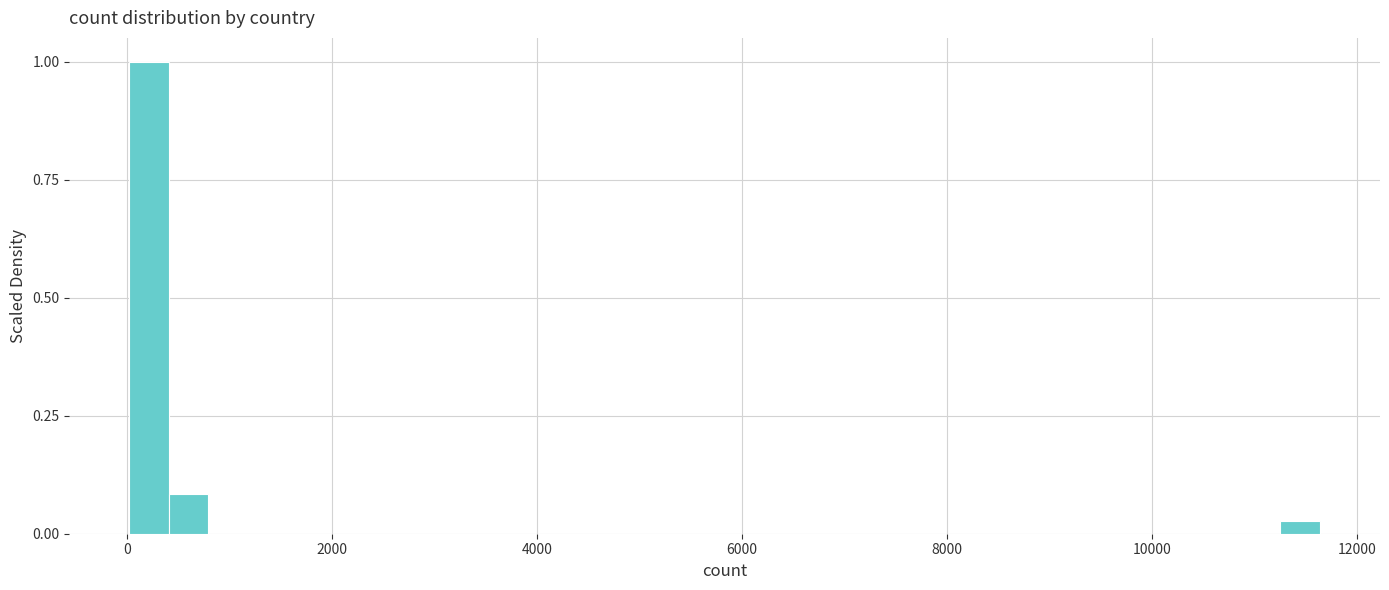

Around what value on the x-axis is the tallest bar? Give the approximate position of its centre, as read against the axis.

200